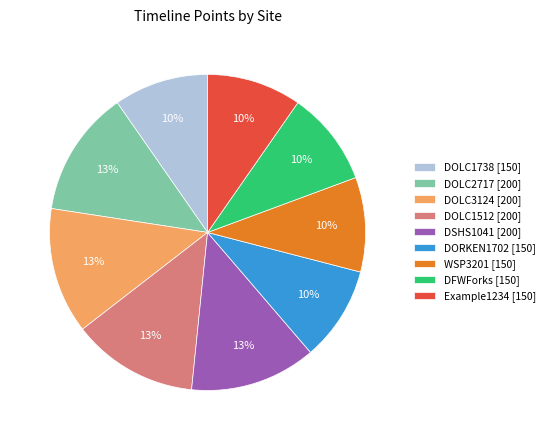

What percentage is the DORKEN1702 slice, to the nearest percent?

10%